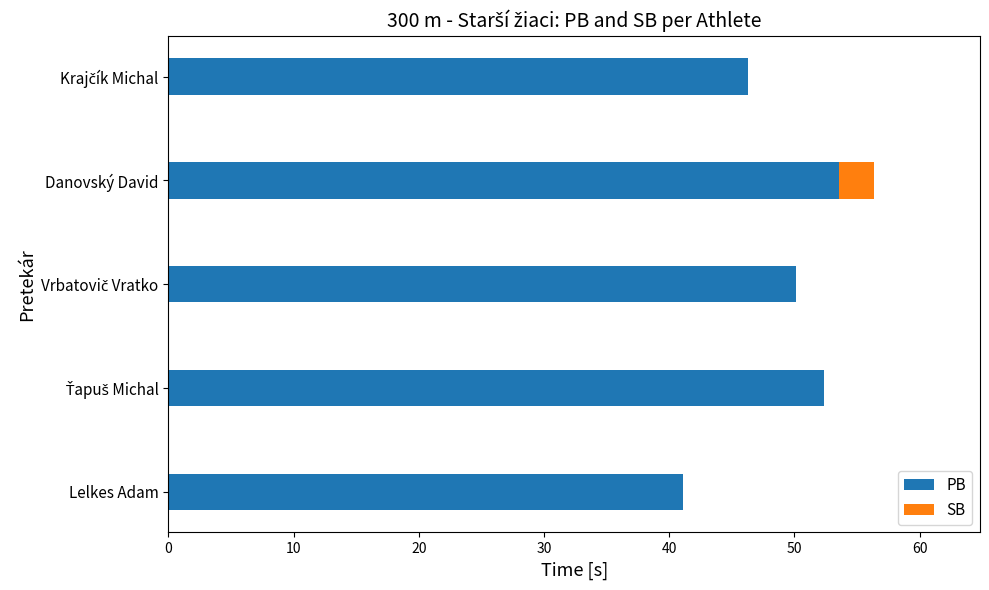

What is the approximate value of PB at Lelkes Adam?

41.1